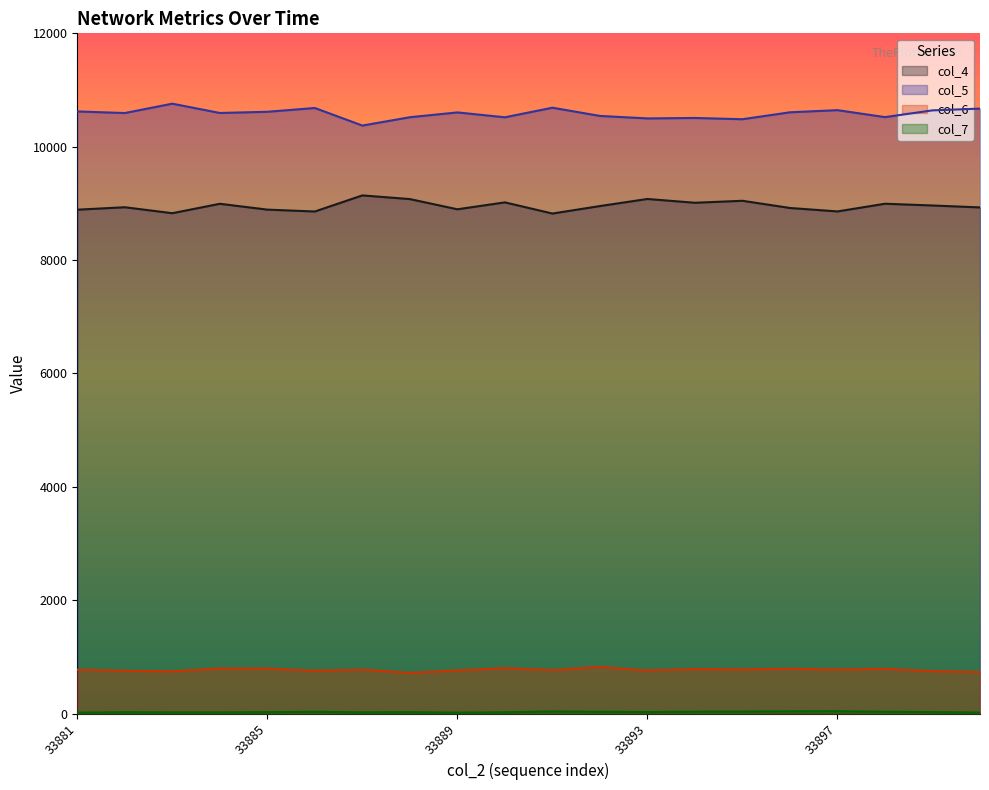

Which series changed the most between 33884 and 33891?

col_4